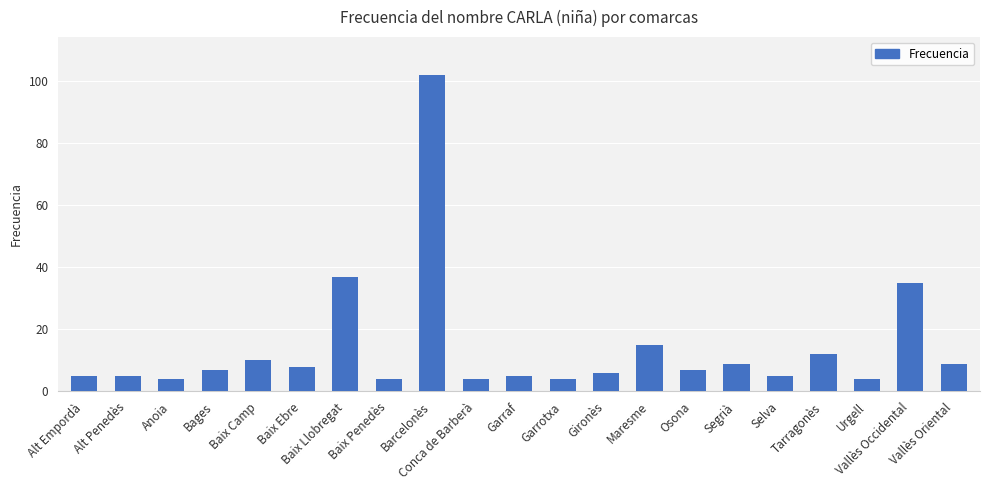

What is the difference between the values at Baix Ebre and Vallès Oriental?

1